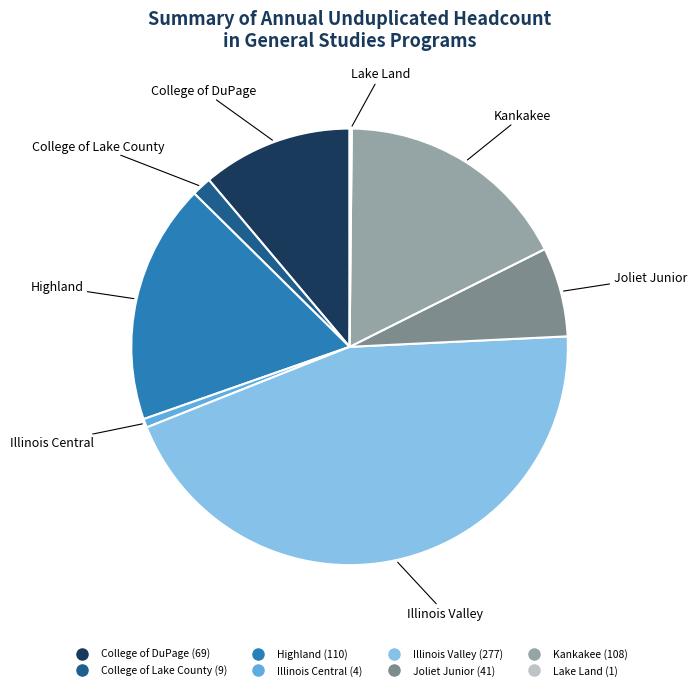

Between Illinois Valley and College of DuPage, which is larger?

Illinois Valley